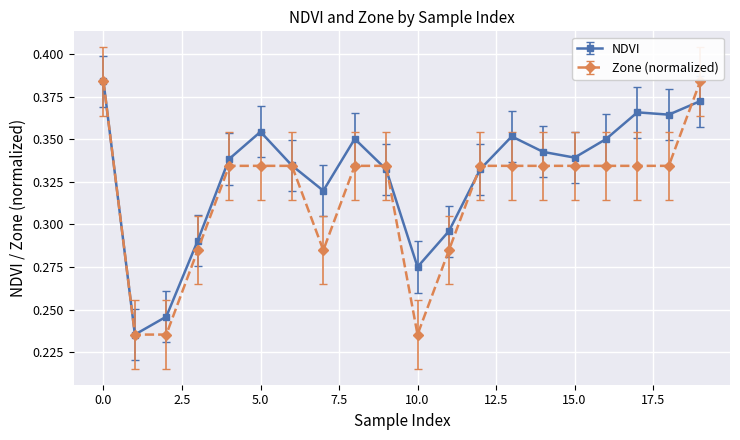

List the series in order of their overall mean, highest first.

NDVI, Zone (normalized)